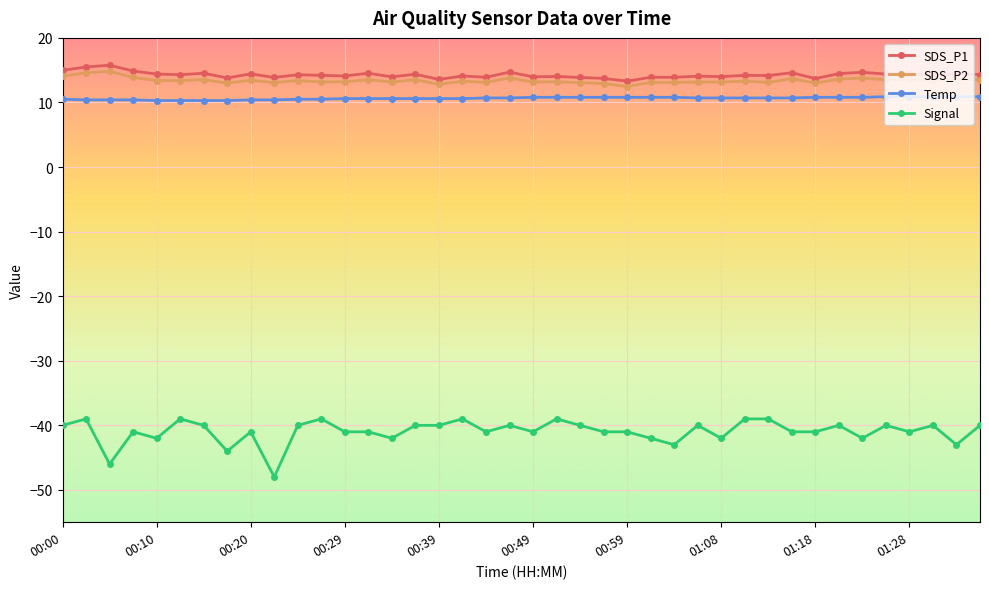

What is the minimum value shown in the chart?

-48.0